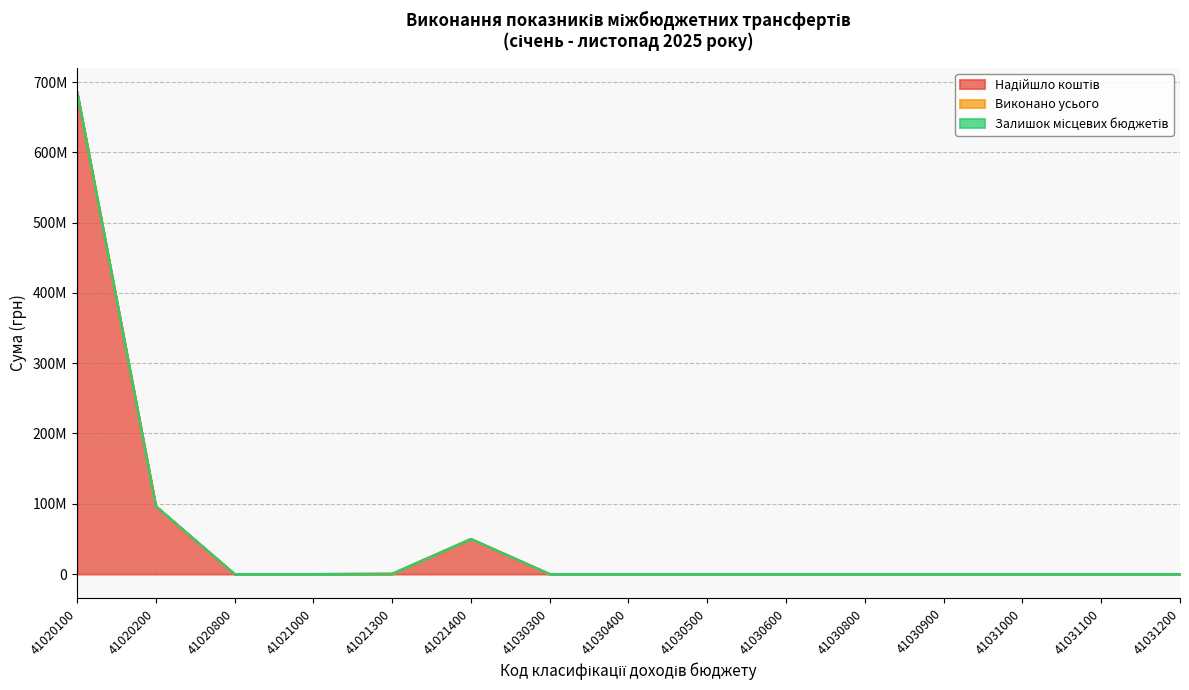

Which series has the widest spread of values?

Надійшло коштів